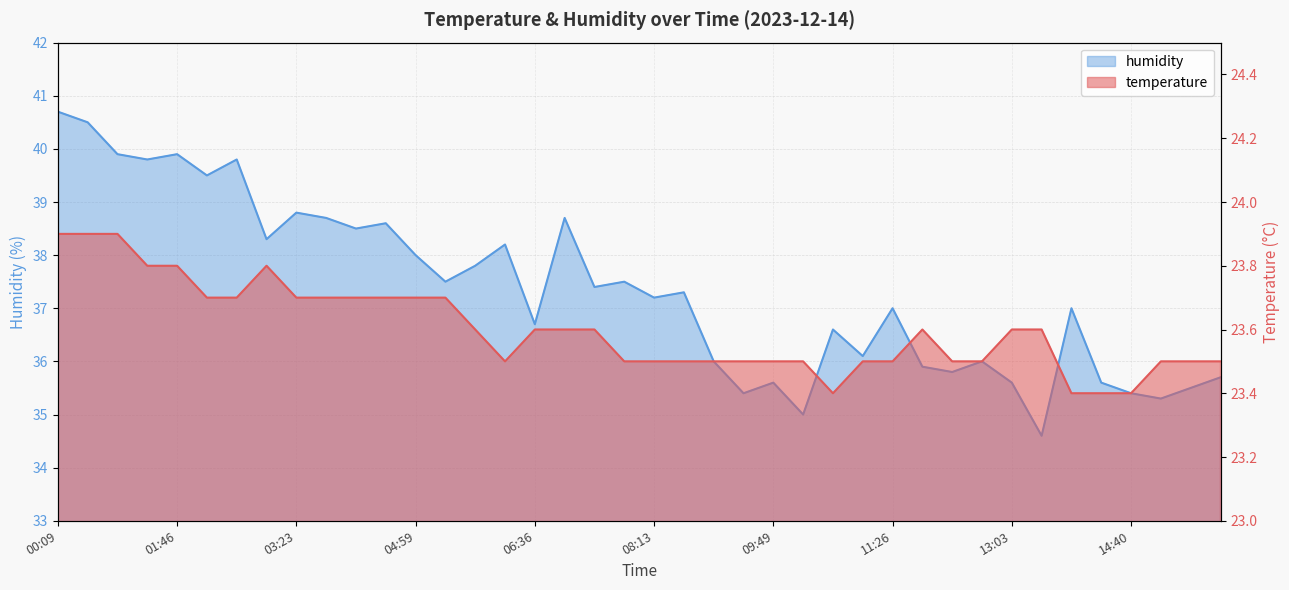

True or false: temperature and humidity intersect in this chart.

False